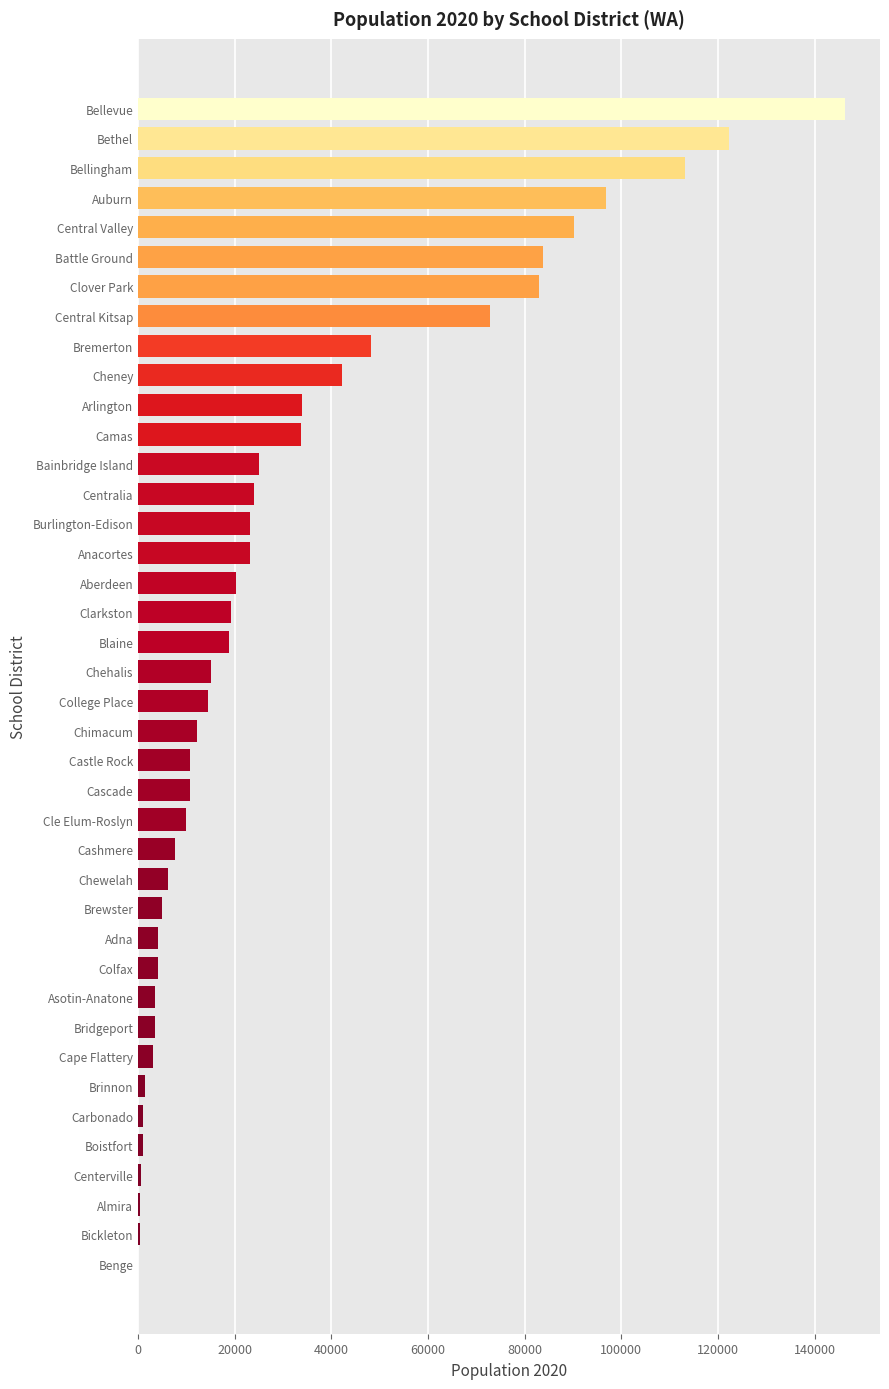

Is it true that the value at Burlington-Edison is 34265.1?

False